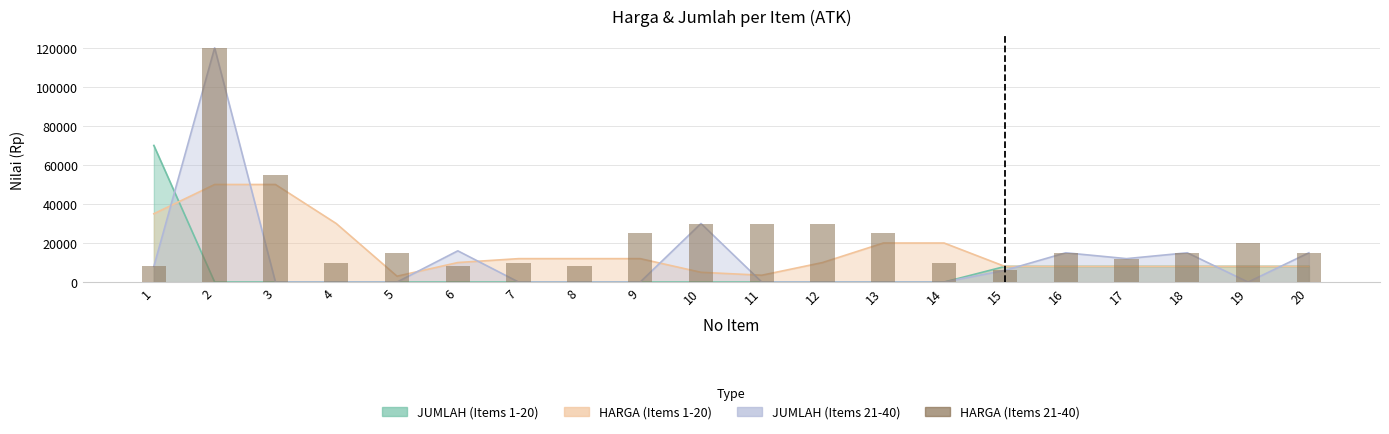

What is the sum of all values?

467000